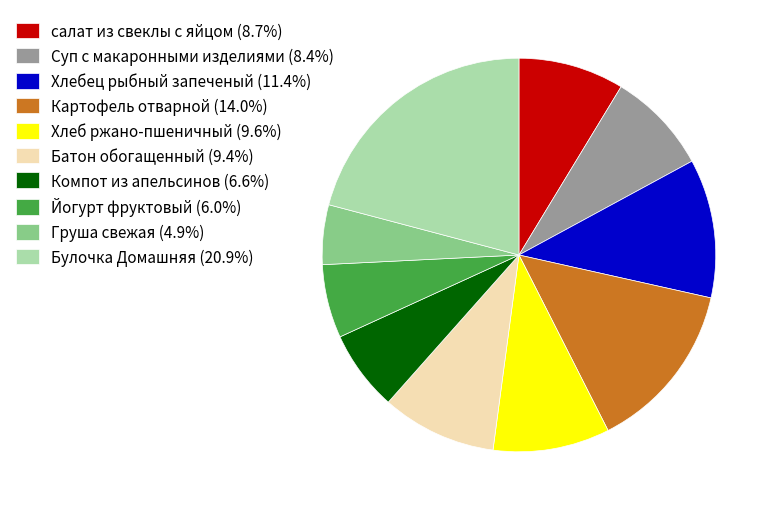

The Компот из апельсинов slice represents 7% of the pie. True or false?

True